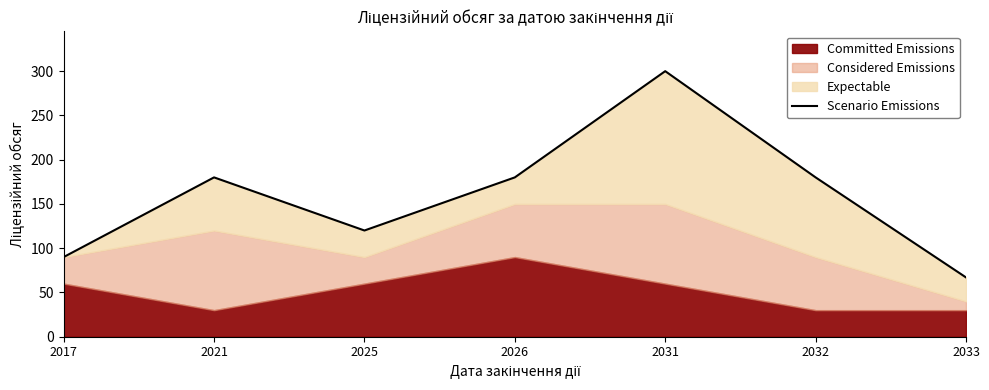

What is the change in value from 2025 to 2031?

+180